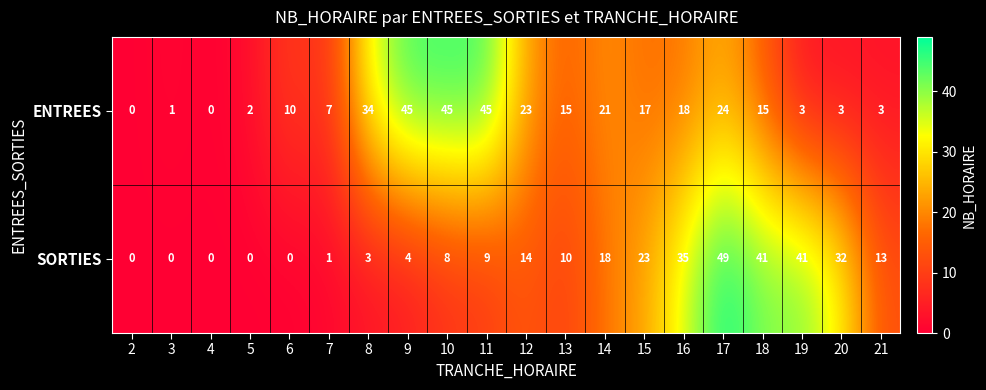

What is the difference between the second highest and minimum values in the SORTIES series?

41